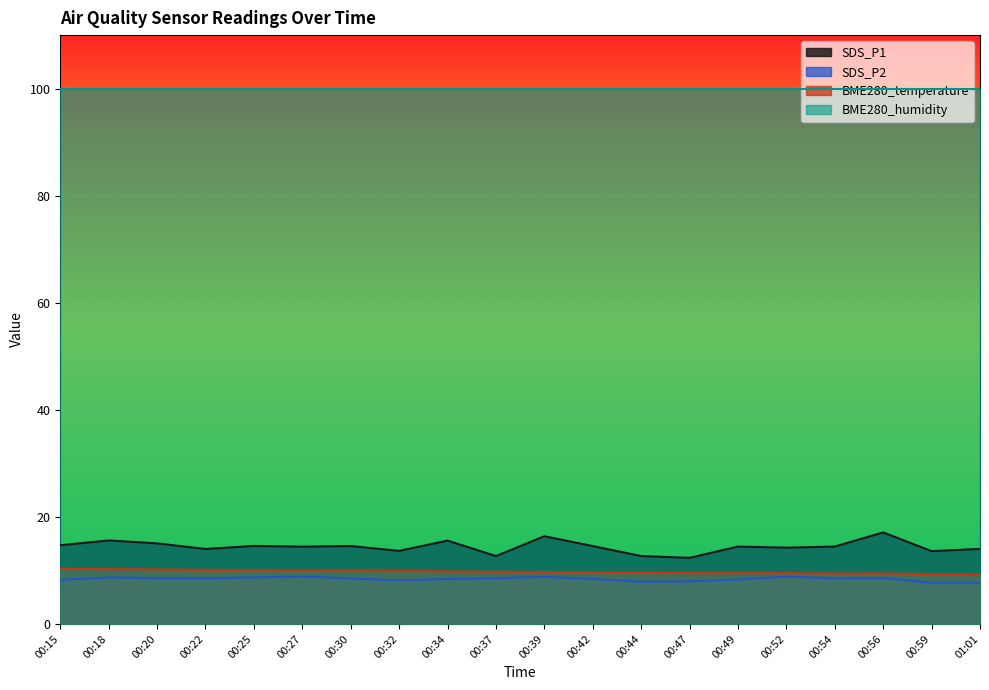

Is the value of SDS_P2 at 00:30 greater than the value of SDS_P1 at 00:34?

No